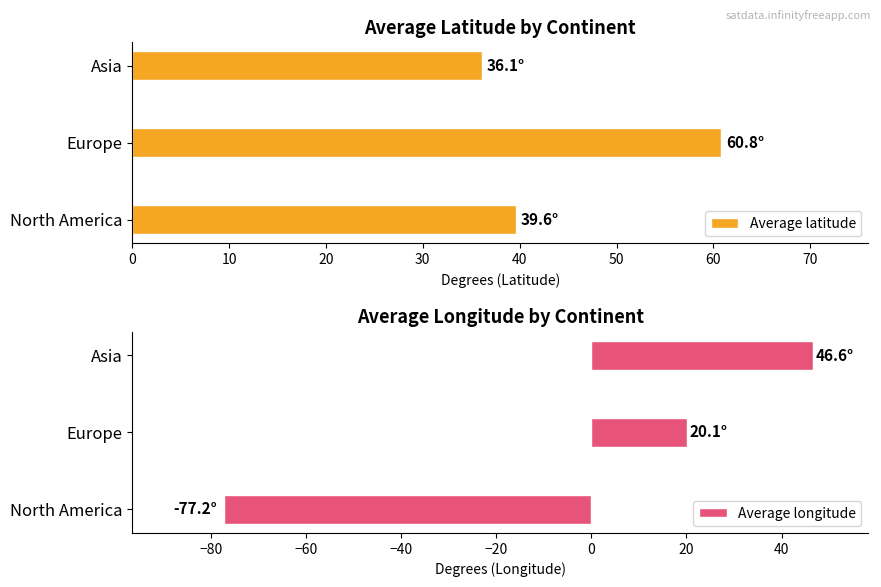

True or false: Average longitude has a value of 46.6 at Asia.

True